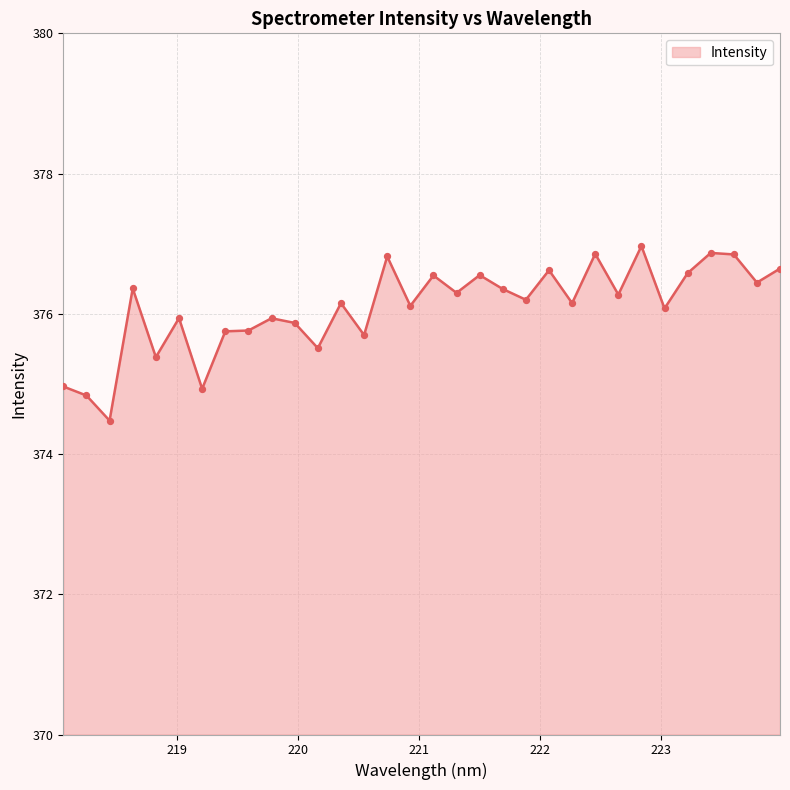

What is the minimum value shown in the chart?

374.5